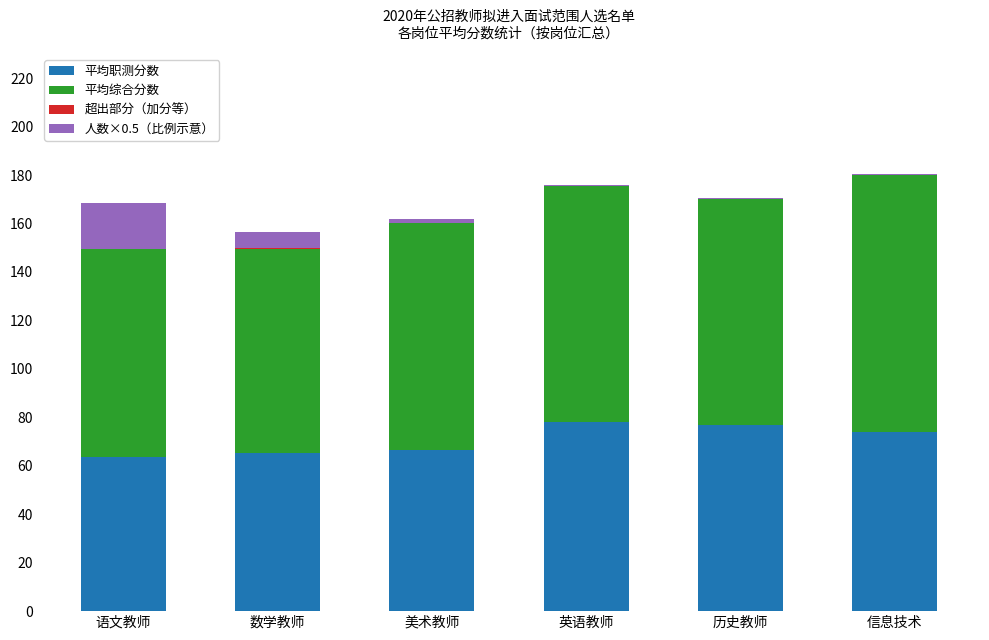

True or false: 平均职测分数 has a value of 107.1 at 语文教师.

False